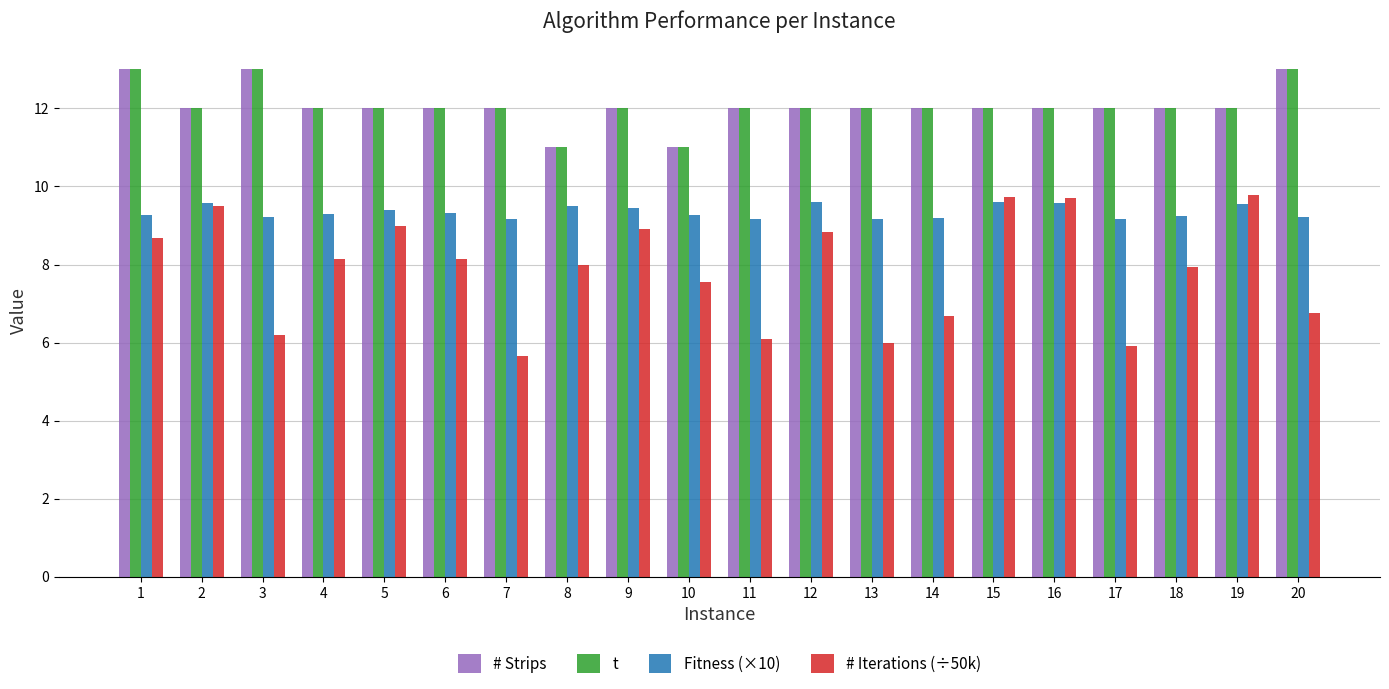

What is the maximum value for t?

13.0